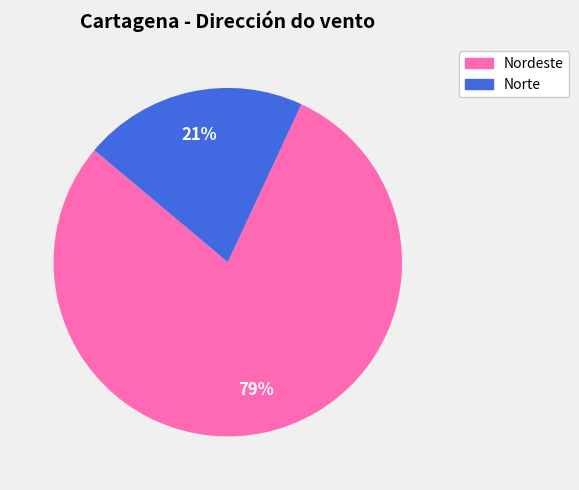

Which category has the biggest portion of the pie?

Nordeste